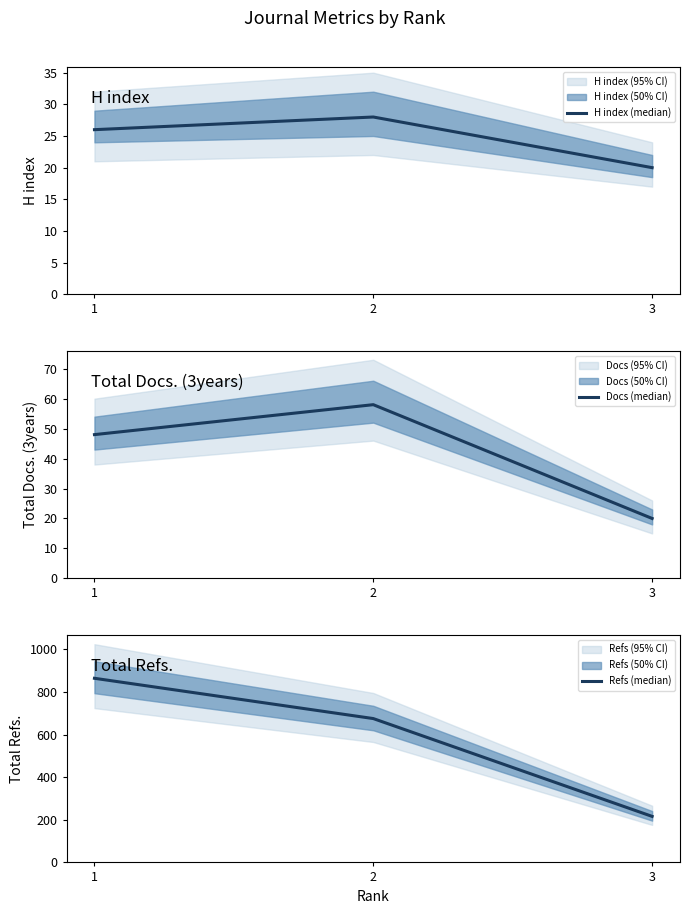

How many data points in Refs (median) are less than 675?

1